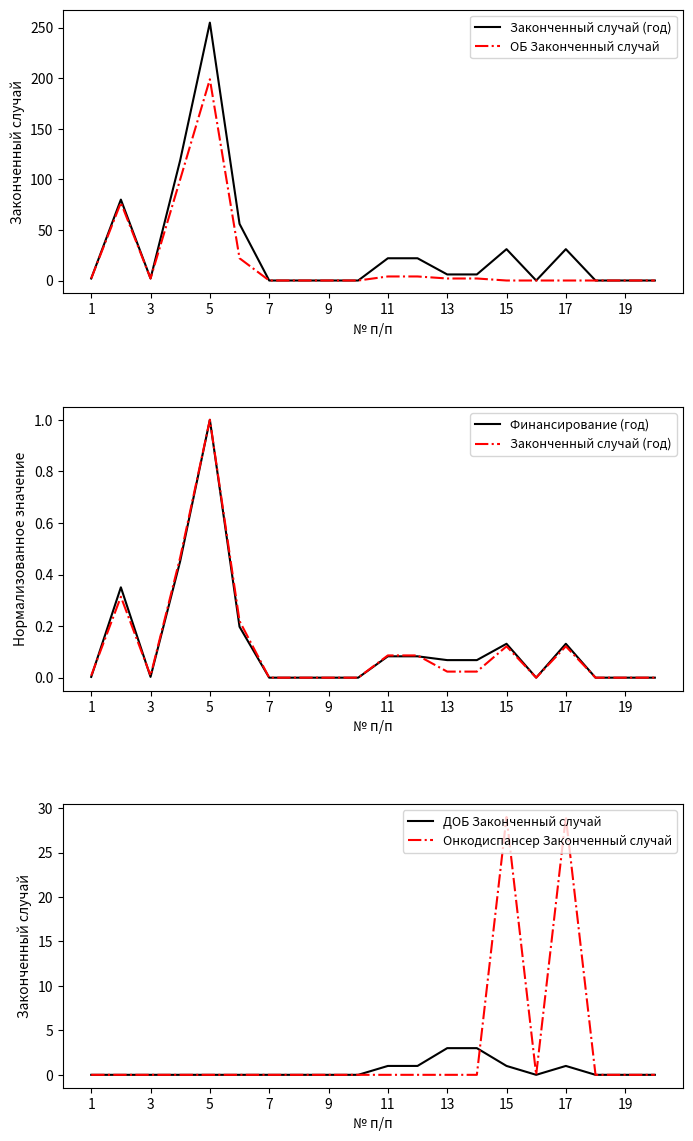

List the series in order of their peak value, lowest first.

Законченный случай (год), Финансирование (год), ДОБ Законченный случай, Онкодиспансер Законченный случай, ОБ Законченный случай